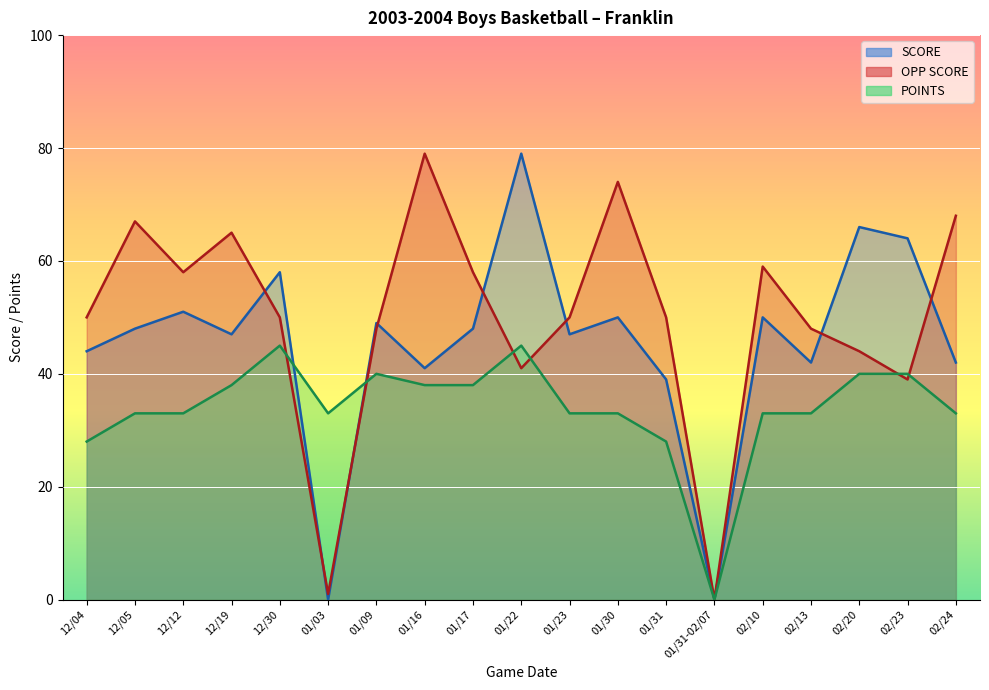

What is the difference between the second highest and second lowest values in the OPP SCORE series?

73